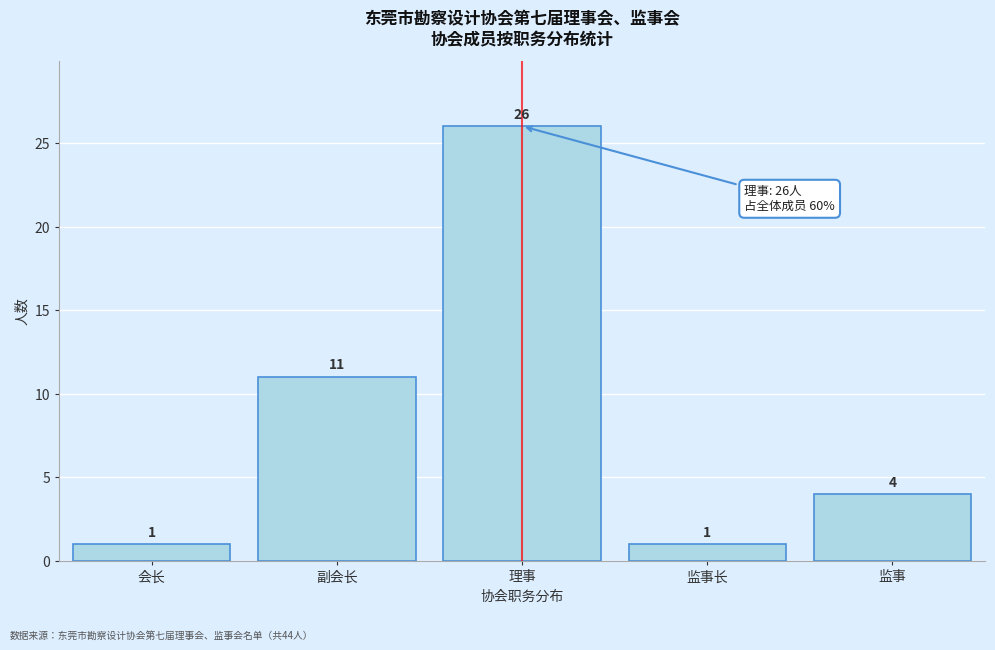

Reading right to left, transcribe all the data shown in this chart.

4	1	26	11	1